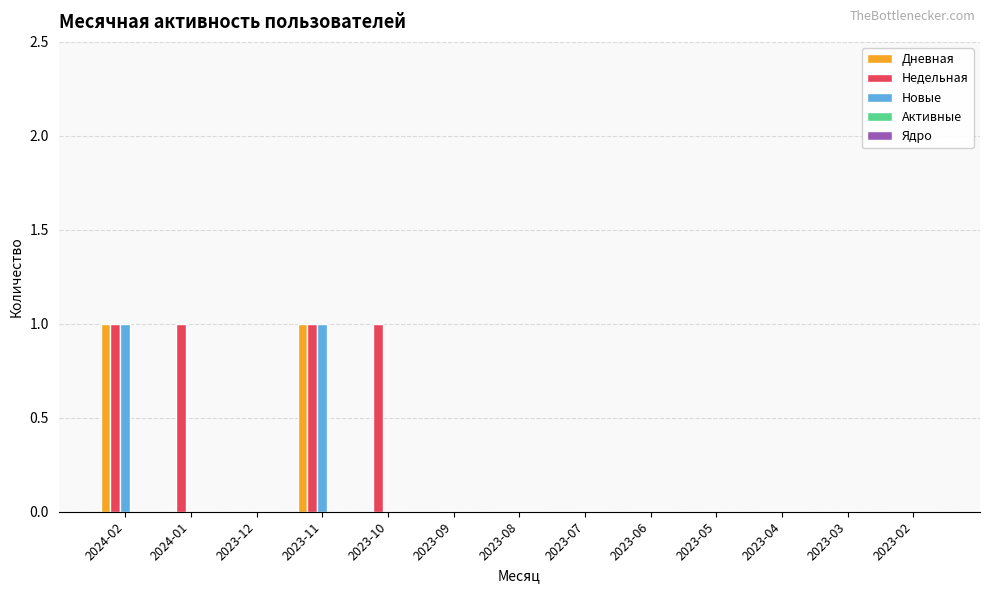

What is the total value across all series at 2023-11?

3